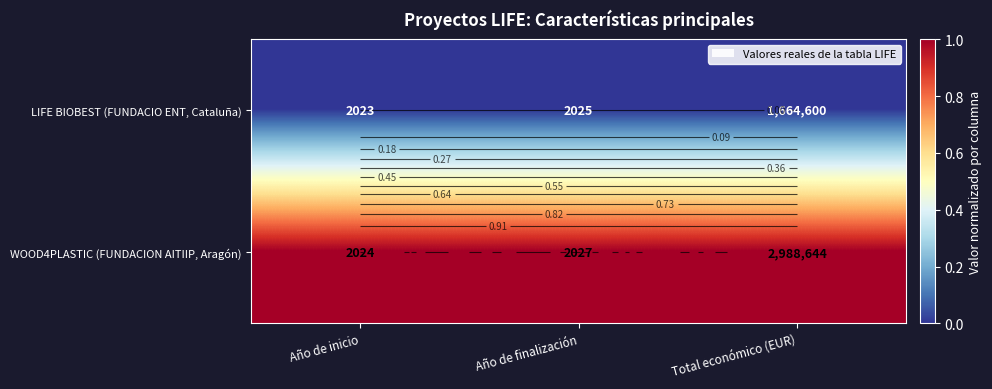

What is the total value across all series at Año de finalización?

1